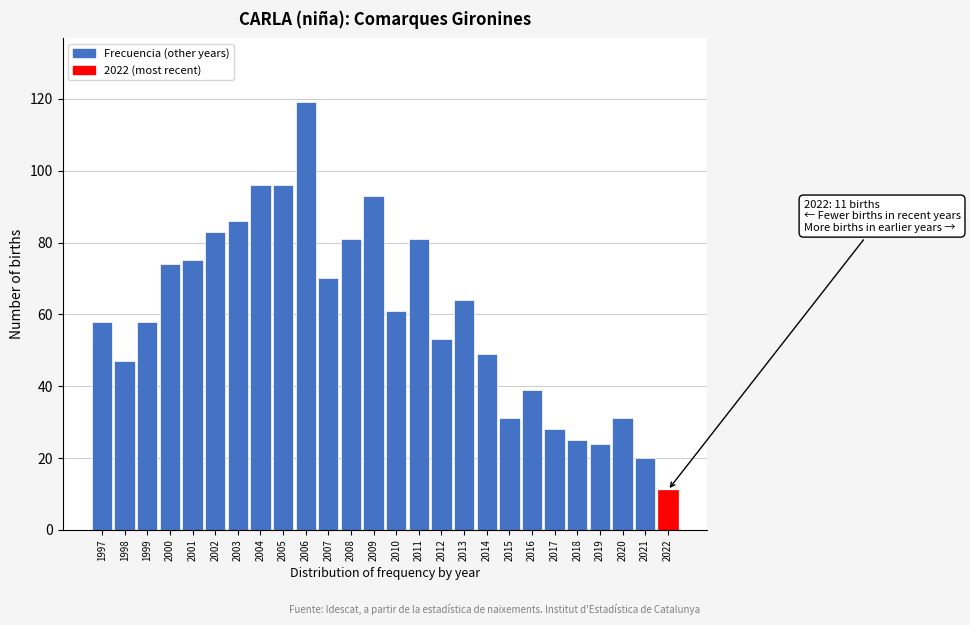

Reading left to right, transcribe all the data shown in this chart.

58	47	58	74	75	83	86	96	96	119	70	81	93	61	81	53	64	49	31	39	28	25	24	31	20	11